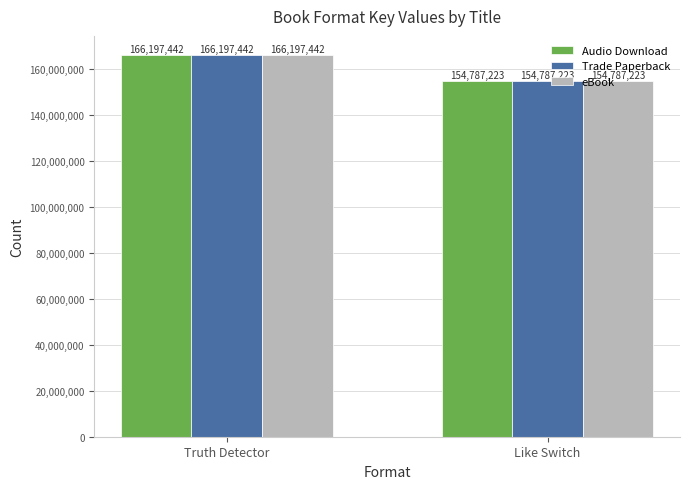

The value of Audio Download at Like Switch is 225201000. True or false?

False